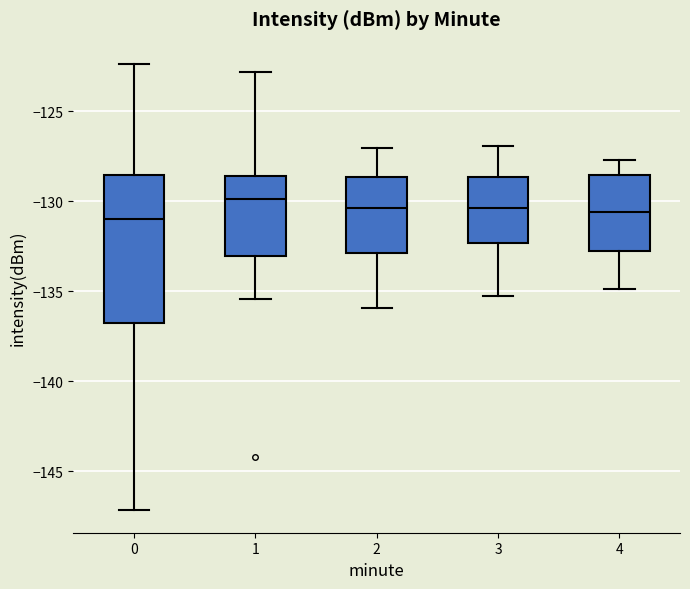

Where does the upper whisker of the box at x = 3 end on the y-axis? The values are not printed on the chart, so give them approximately, as read against the axis.

-127.0